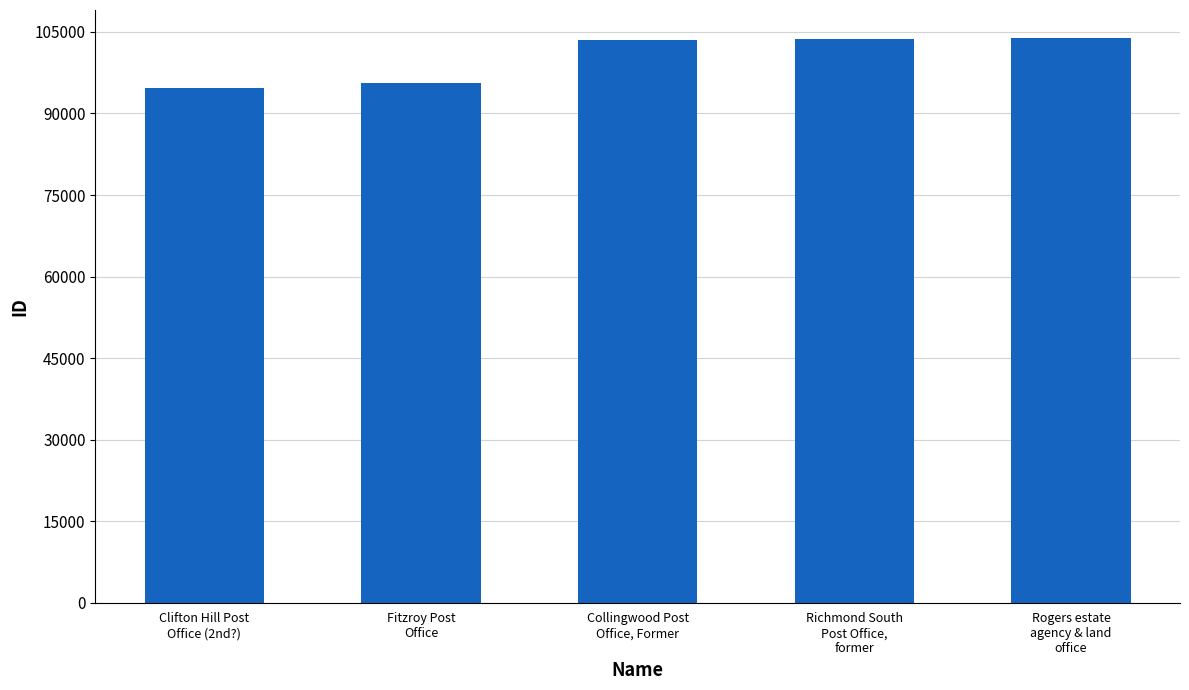

What is the label of the 3rd bar from the left?

Collingwood Post
Office, Former